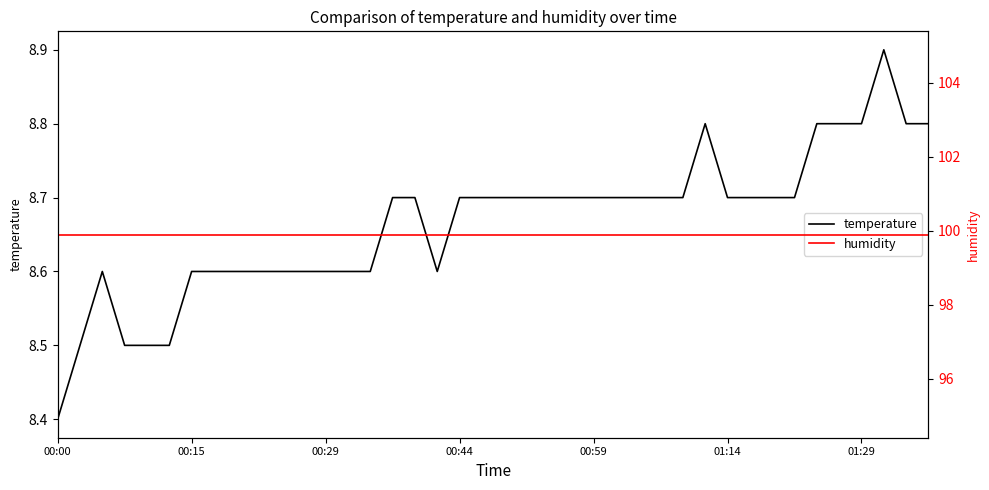

What is the lowest value of the temperature series?

8.4